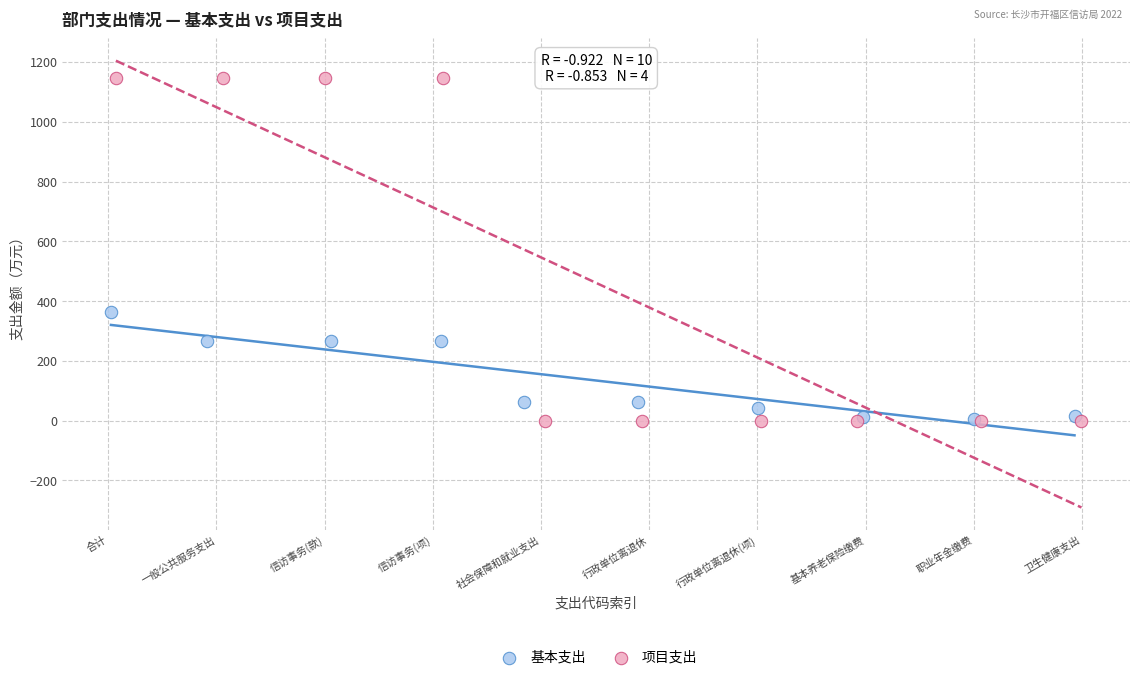

Which series contains the highest Y value?

项目支出